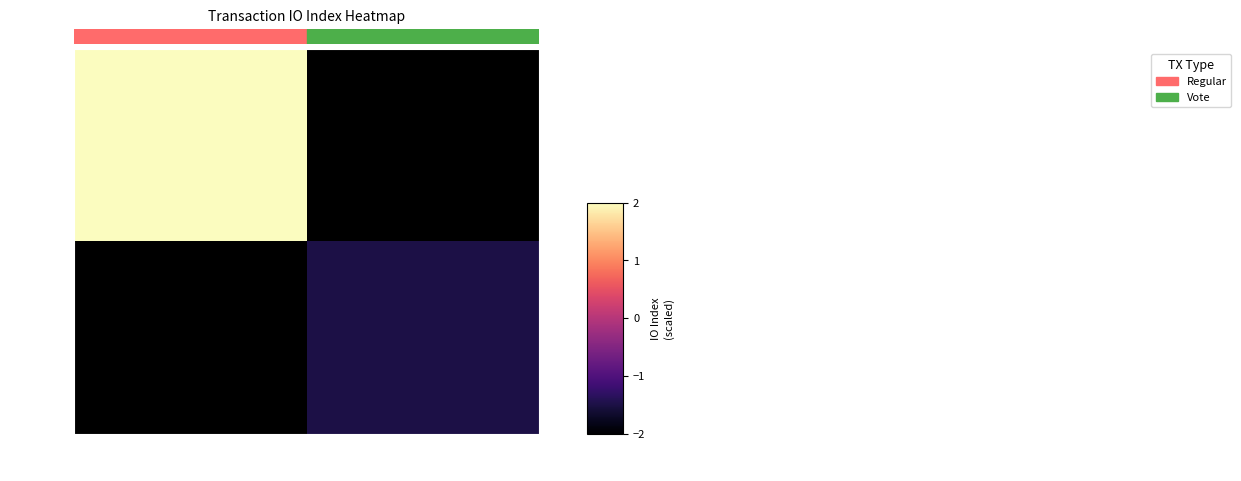

What is the smallest value displayed?

-1.5